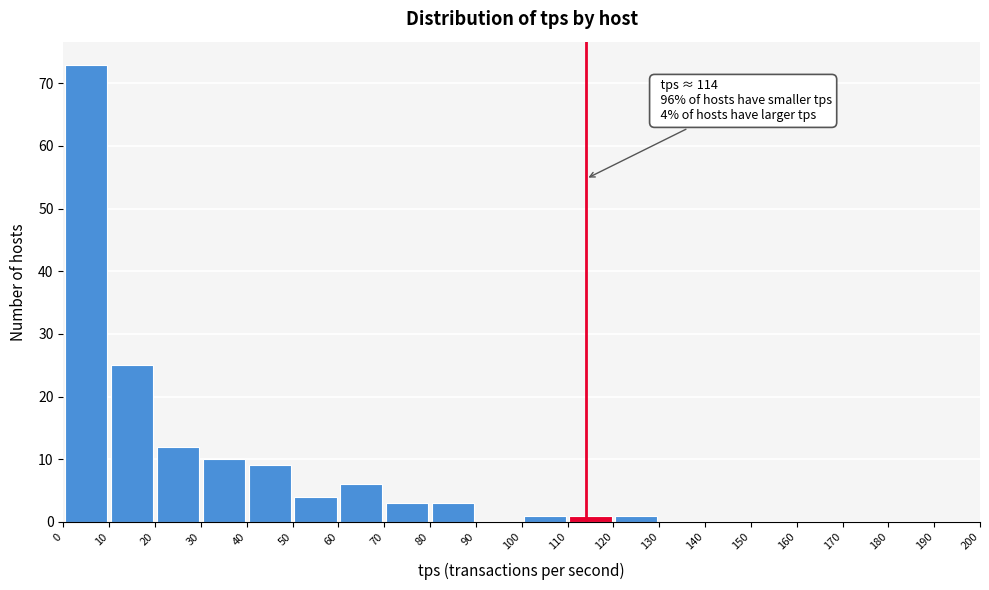

Which range on the x-axis has the tallest bar?

0 to 10